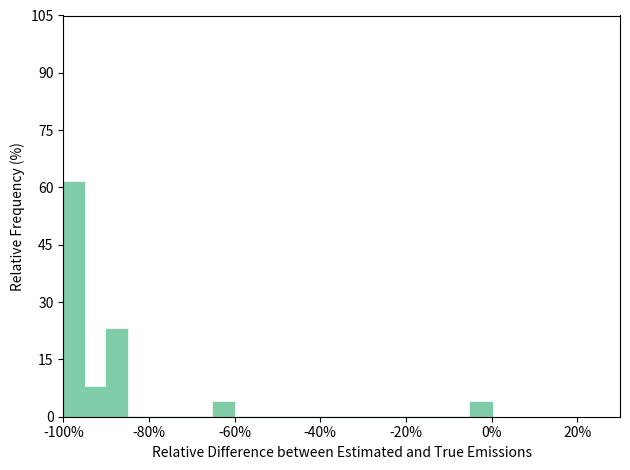

Read against the x-axis, roughly where is the centre of the tallest bar?

-98